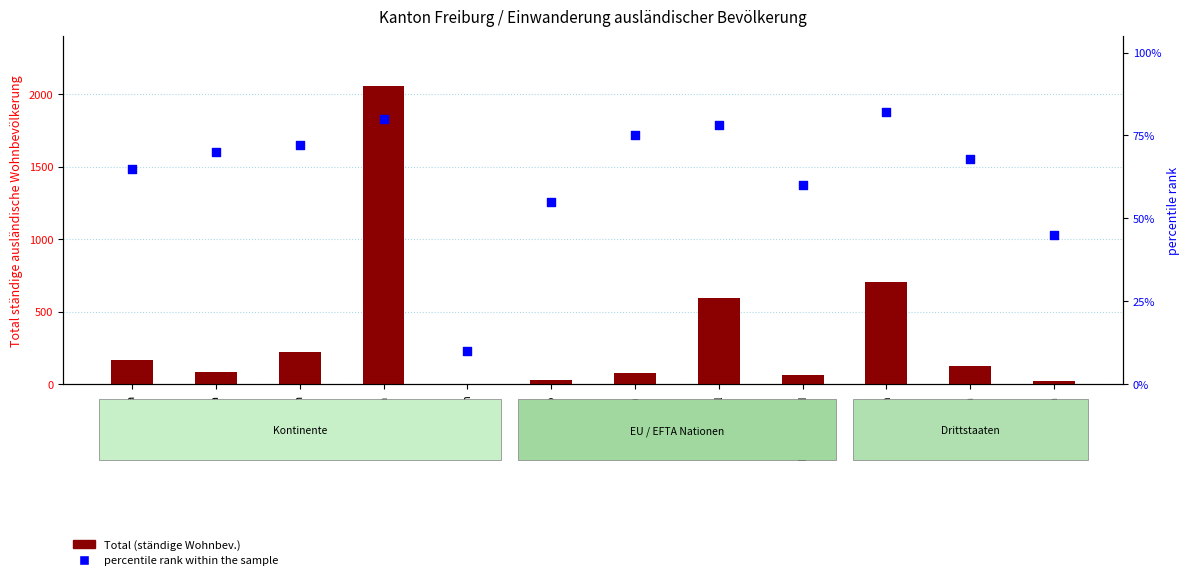

At how many categories does at least one series exceed 1738?

1